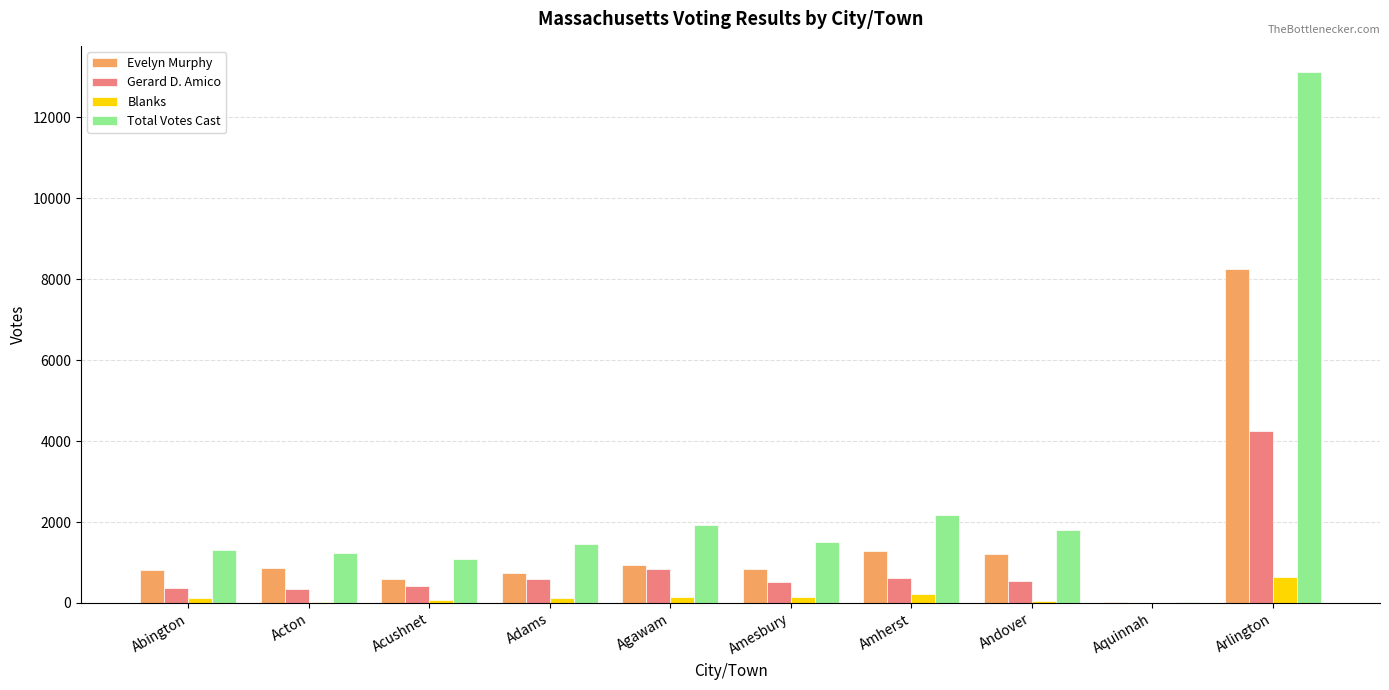

True or false: Evelyn Murphy has a value of 1201 at Andover.

True